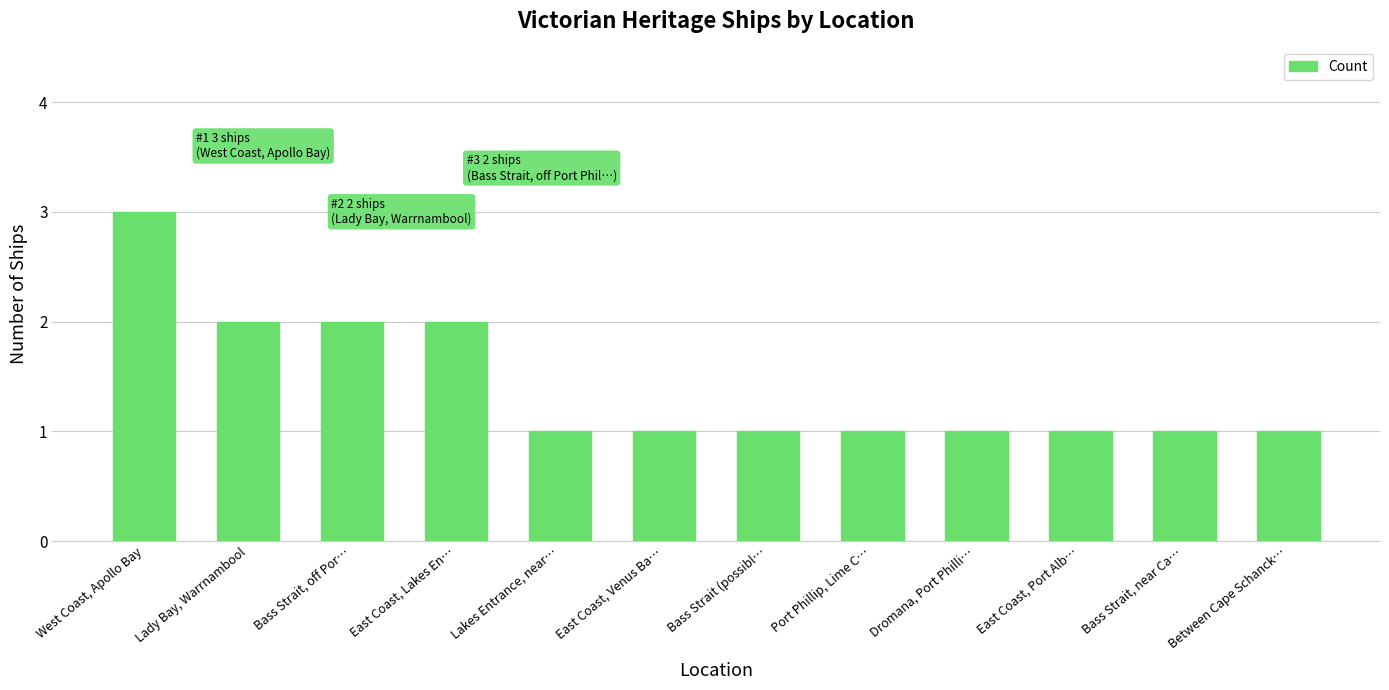

Count the values in the range 1 to 2.

11